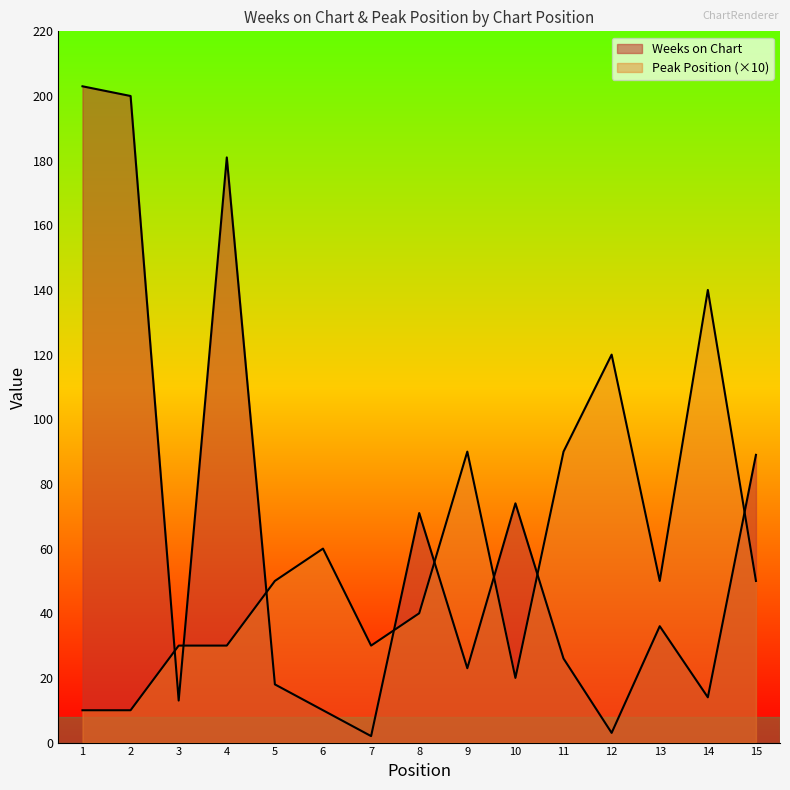

The Peak Position series shows 25 at 12. True or false?

False